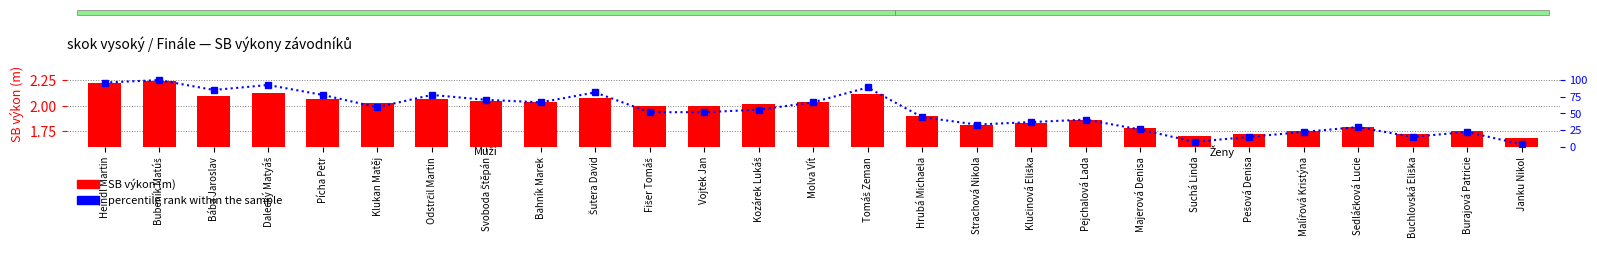

At which category is the sum across all series the highest?

Bubeník Matúš